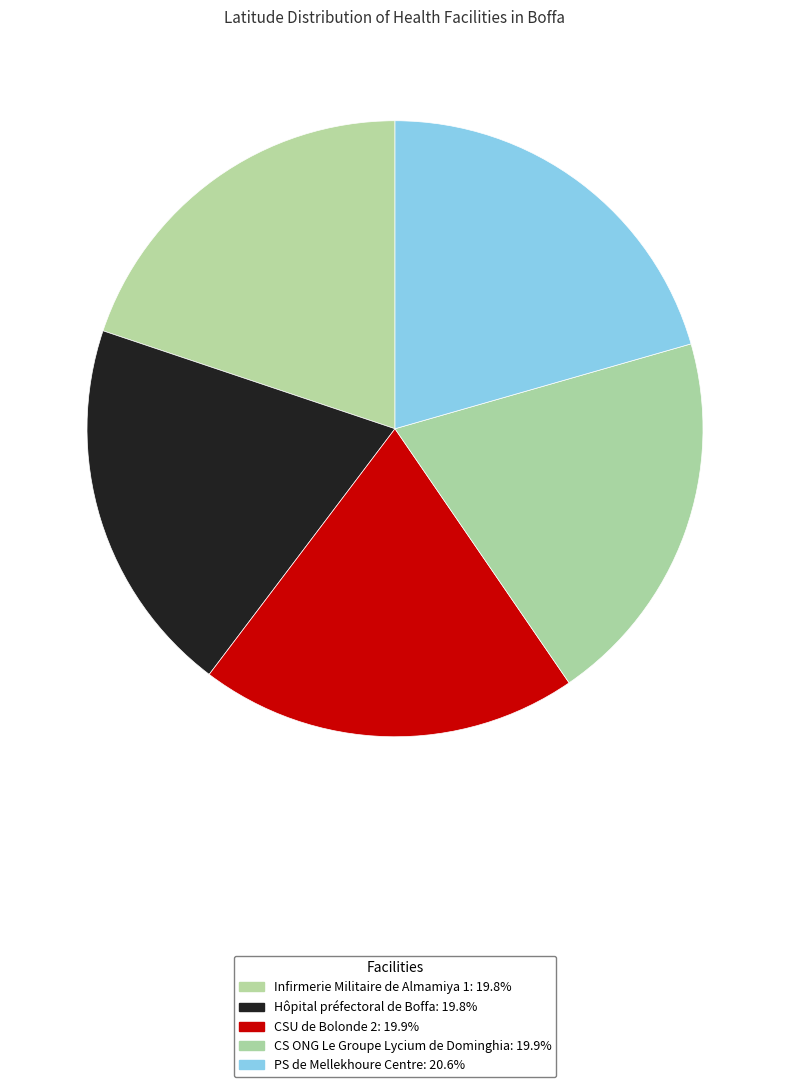

To the nearest percent, what is the difference between the largest and smallest slice percentages?

1%